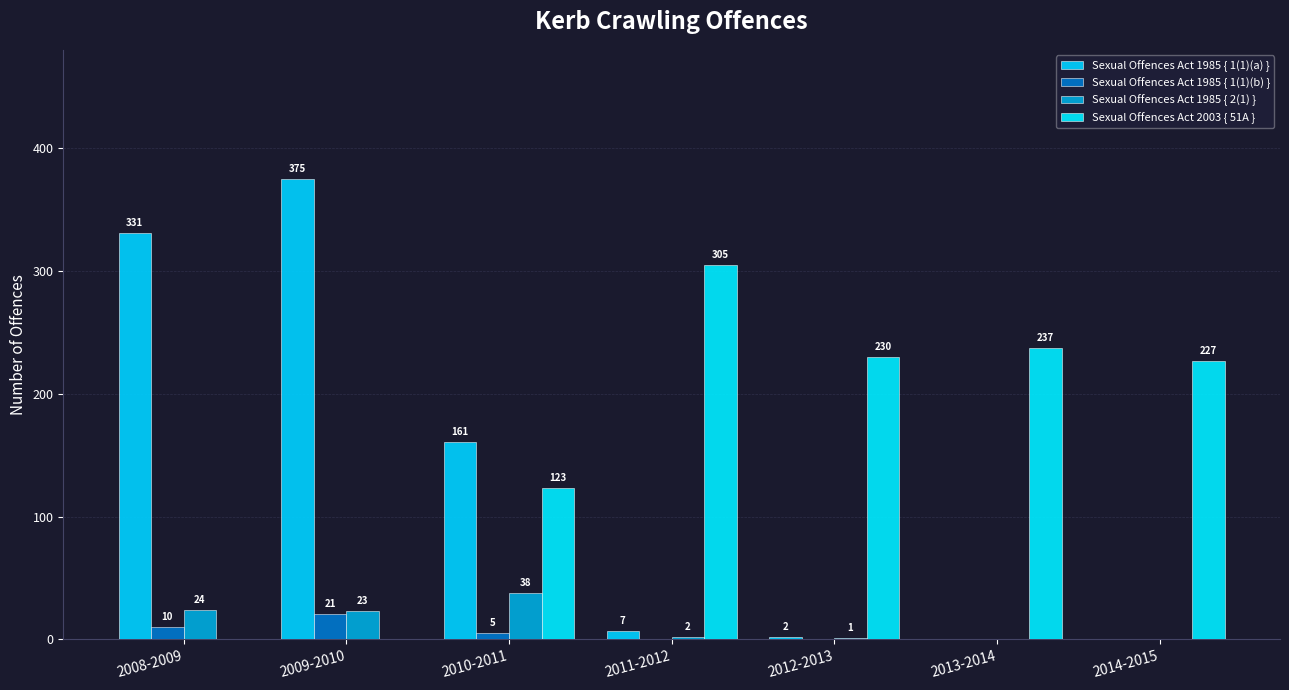

Which category has the lowest value across all series?

2013-2014